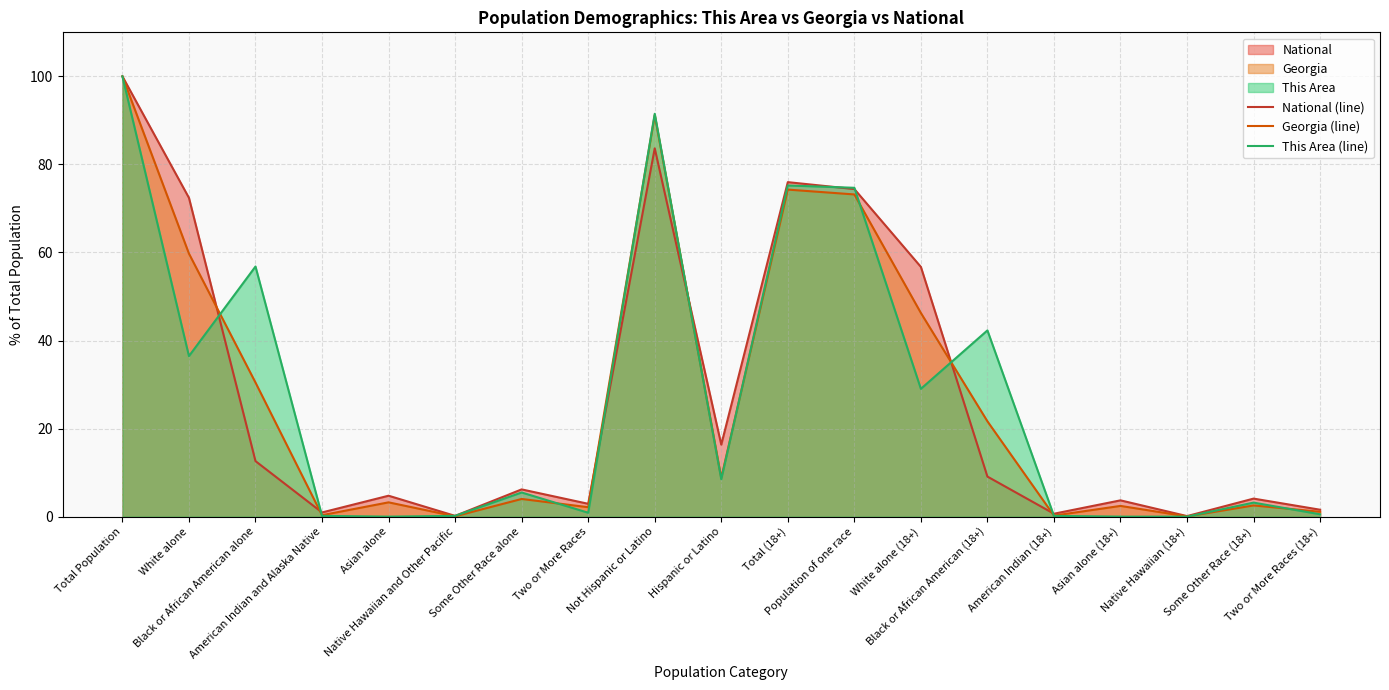

At how many categories does at least one series exceed 70?

5